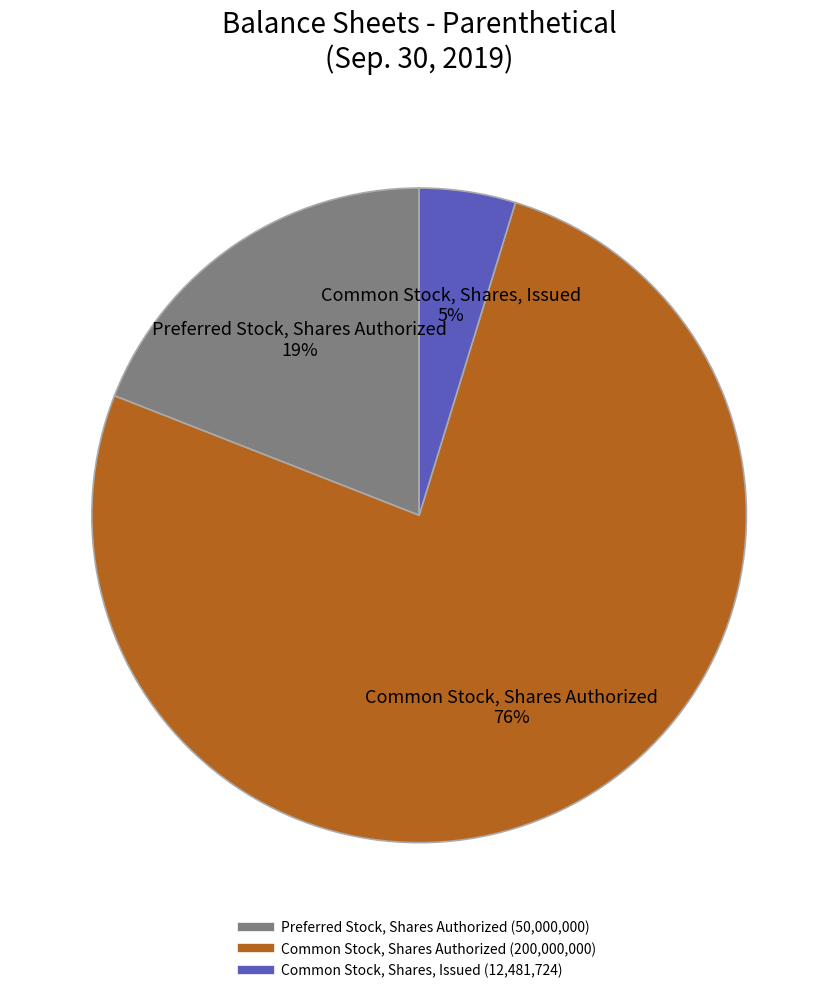

Combined, do Common Stock, Shares, Issued and Common Stock, Shares Authorized account for over 50%?

Yes